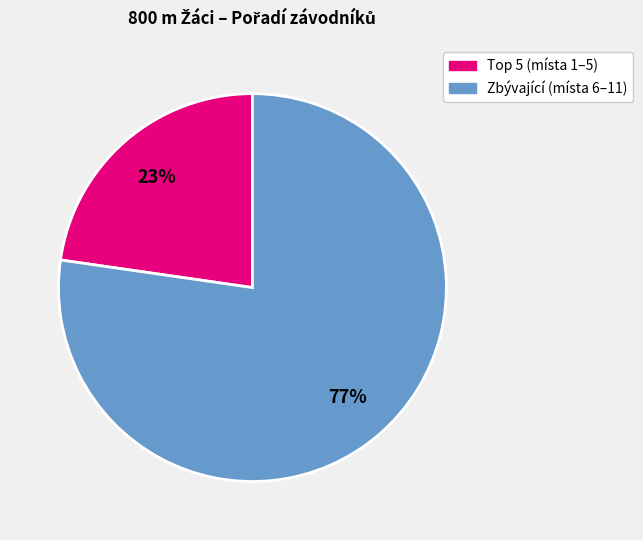

Is it true that Zbývající (místa 6–11) is 77% of the pie?

True